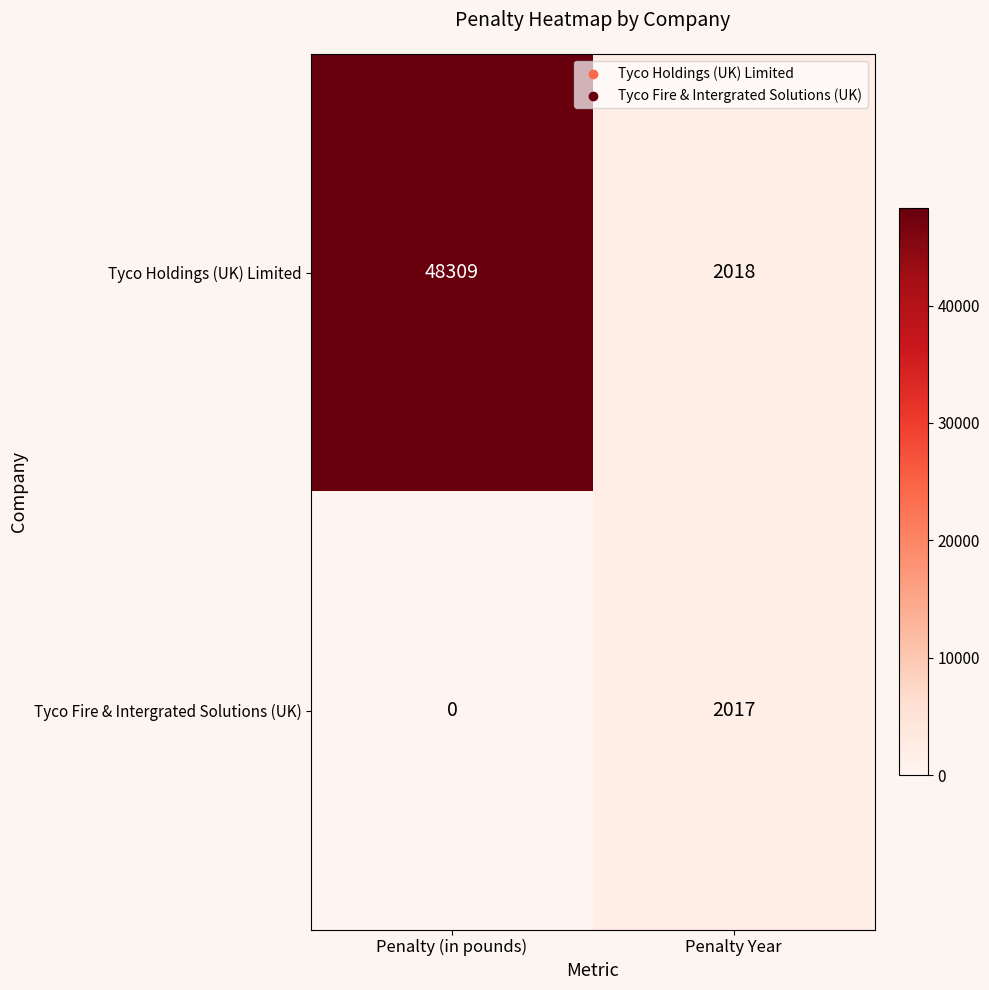

Which series changed the most between Penalty (in pounds) and Penalty Year?

Tyco Holdings (UK) Limited